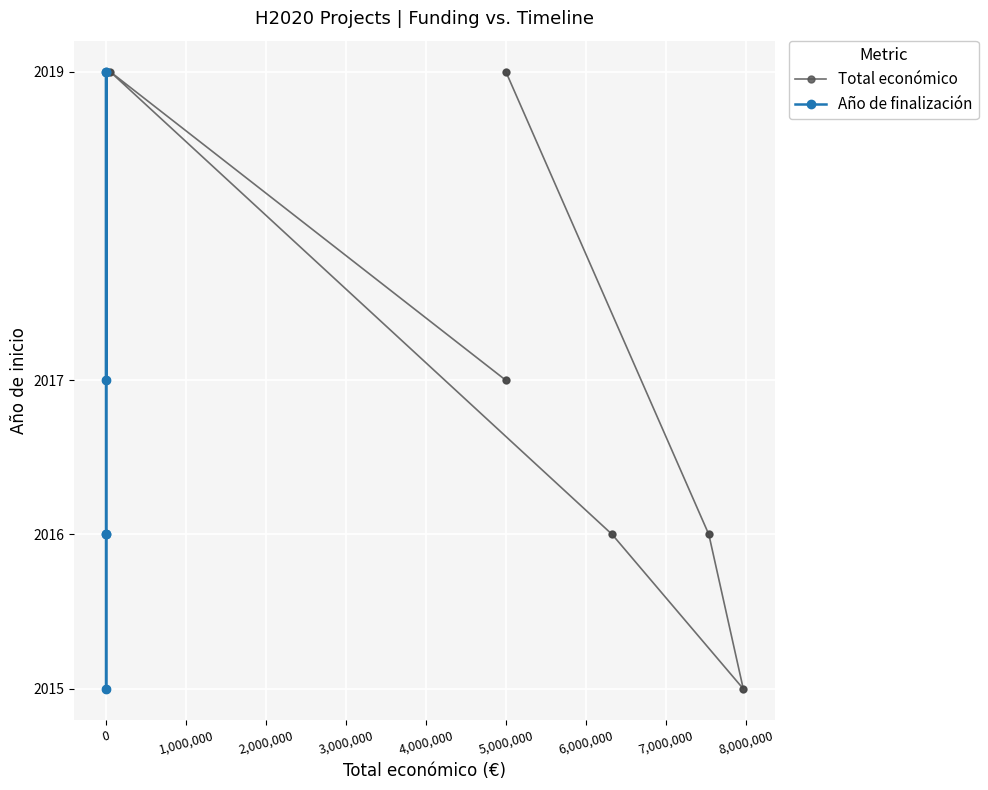

Which series has the widest spread of Y values?

Total económico